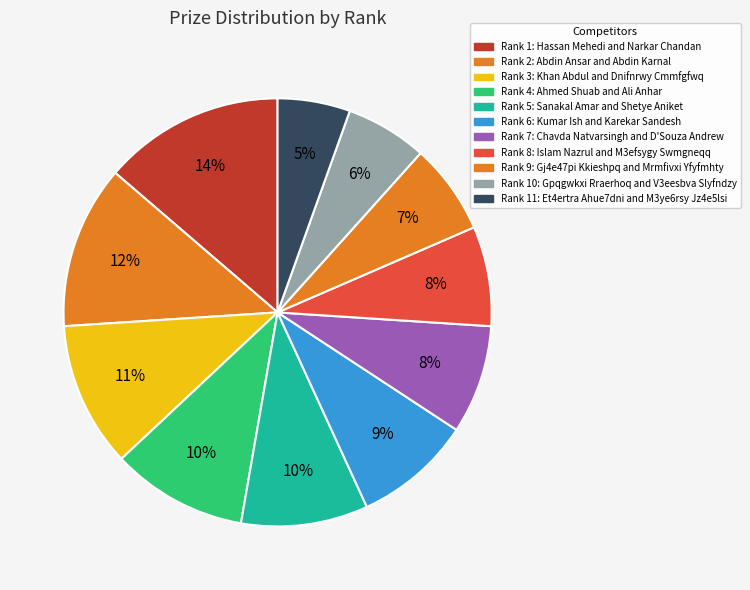

How many slices are in this pie chart?

11